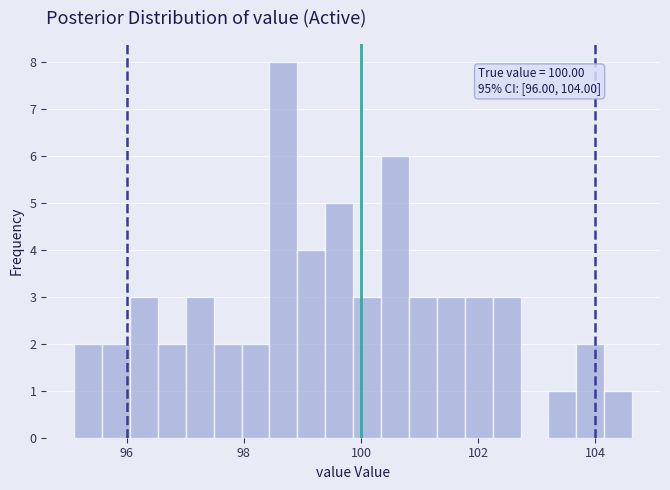

Around what value on the x-axis is the tallest bar? Give the approximate position of its centre, as read against the axis.

98.6